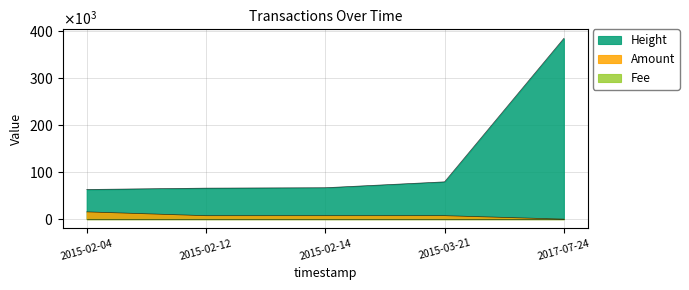

At which label does Height reach its minimum?

2015-02-04